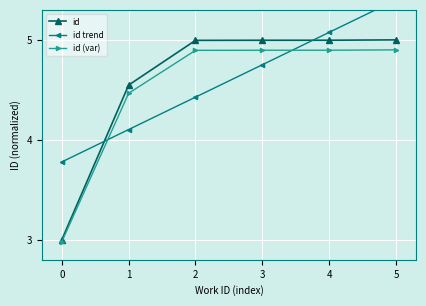

What is the difference between the maximum and second lowest values in the id (var) series?

0.4